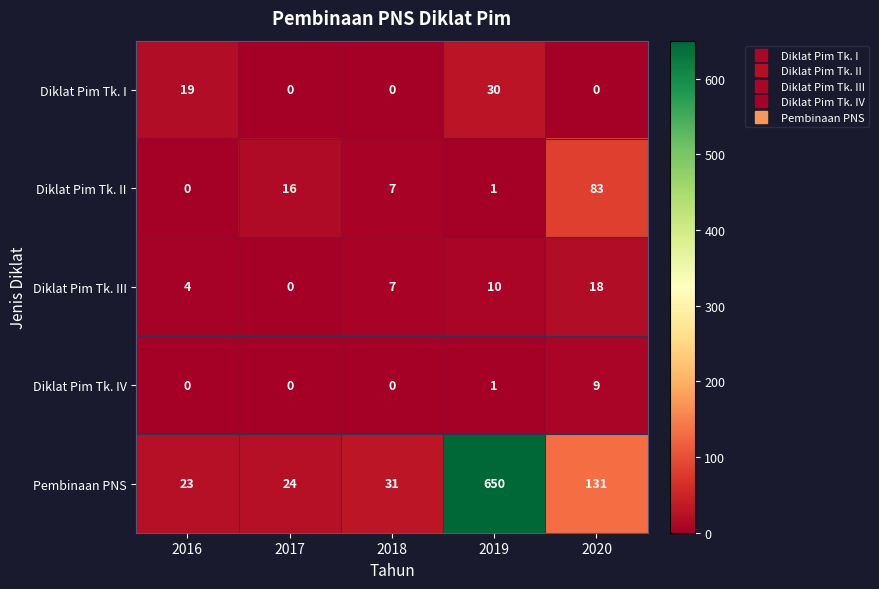

Rank the categories by Diklat Pim Tk. II value from lowest to highest.

2016, 2019, 2018, 2017, 2020